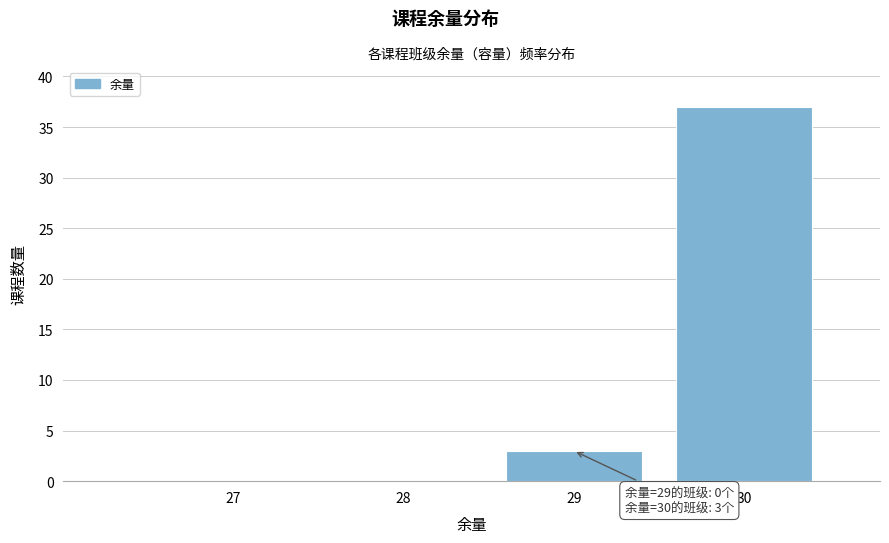

Reading left to right, extract all data points from this chart.

27=0	28=0	29=3	30=37